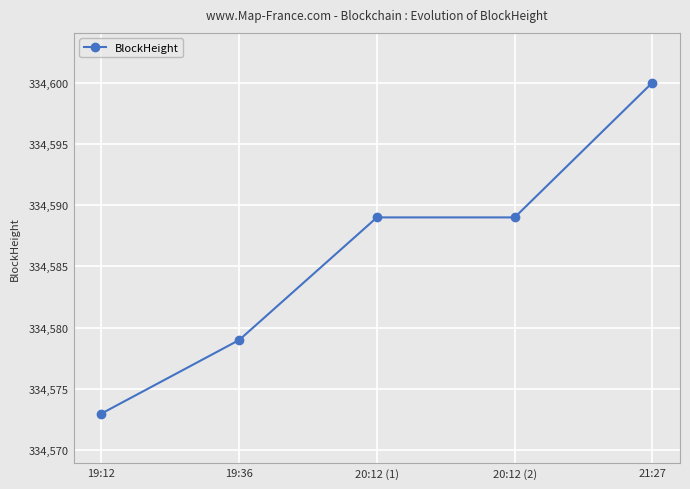

What is the difference between the maximum and minimum values?

27